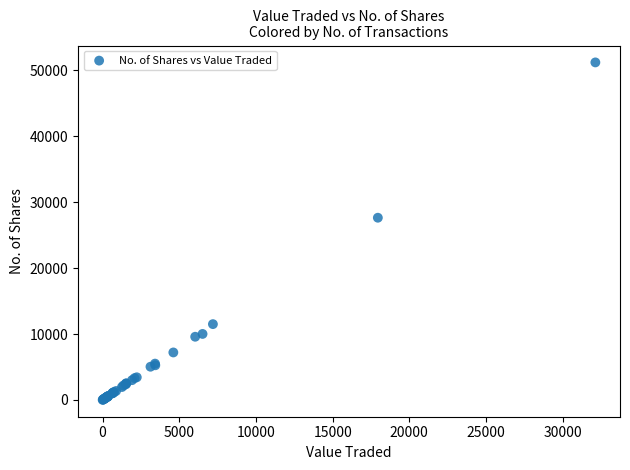

What Y value in the scatter plot is closest to 25615?

27650